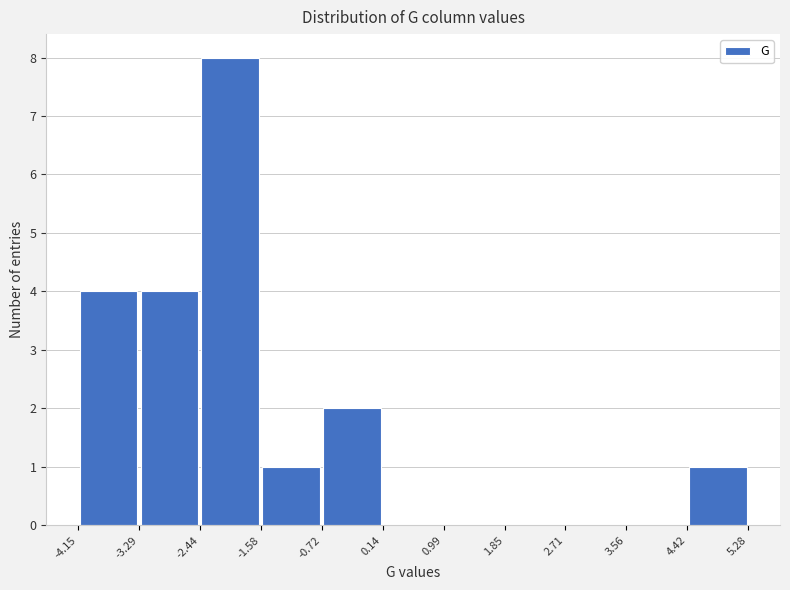

Reading left to right, list every bar in this chart as the range it spans on the x-axis followed by its height. The values are not printed on the chart, so give them approximately, as read against the axis.

-4.15 to -3.29: 4
-3.29 to -2.44: 4
-2.44 to -1.58: 8
-1.58 to -0.72: 1
-0.72 to 0.14: 2
0.14 to 0.99: 0
0.99 to 1.85: 0
1.85 to 2.71: 0
2.71 to 3.56: 0
3.56 to 4.42: 0
4.42 to 5.28: 1